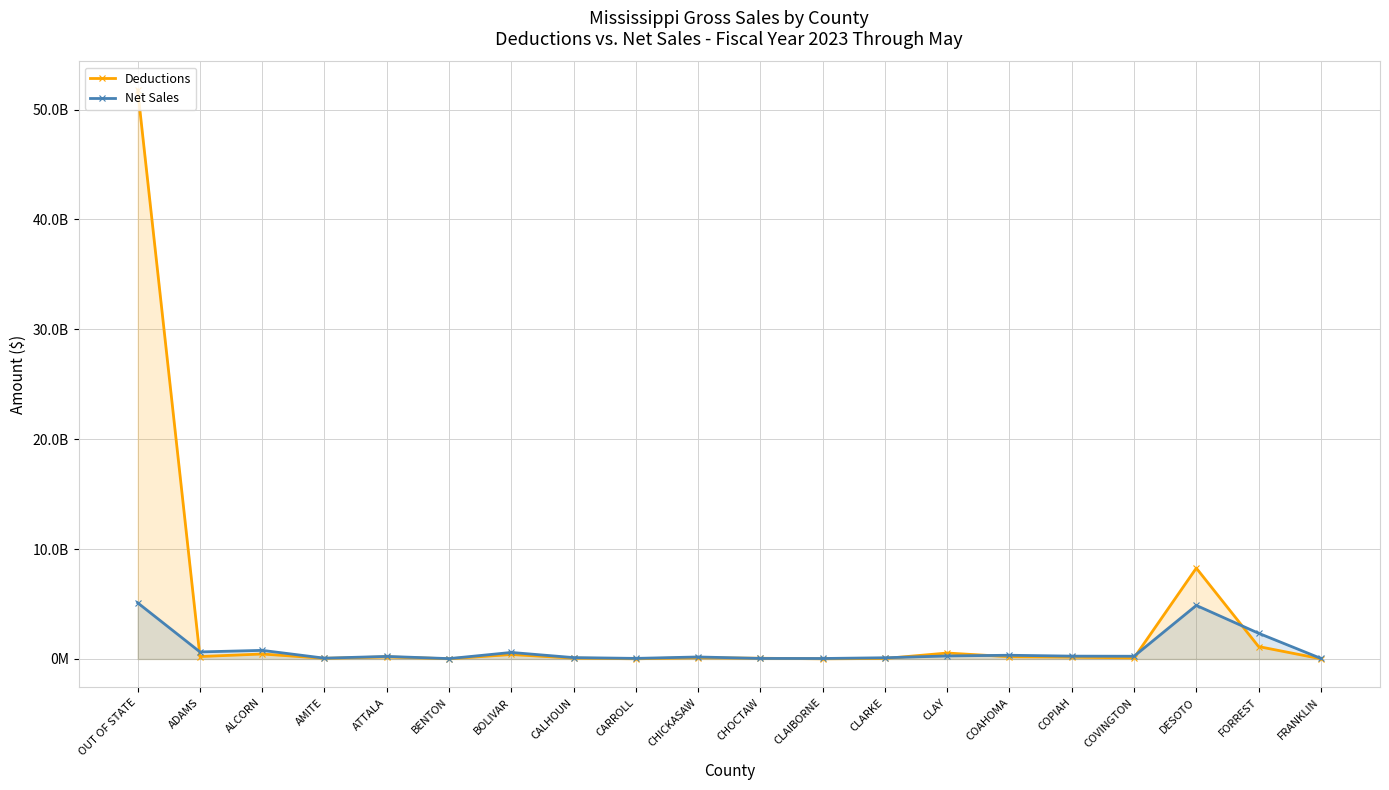

What is the difference between the second highest and second lowest values in the Net Sales series?

4830705623